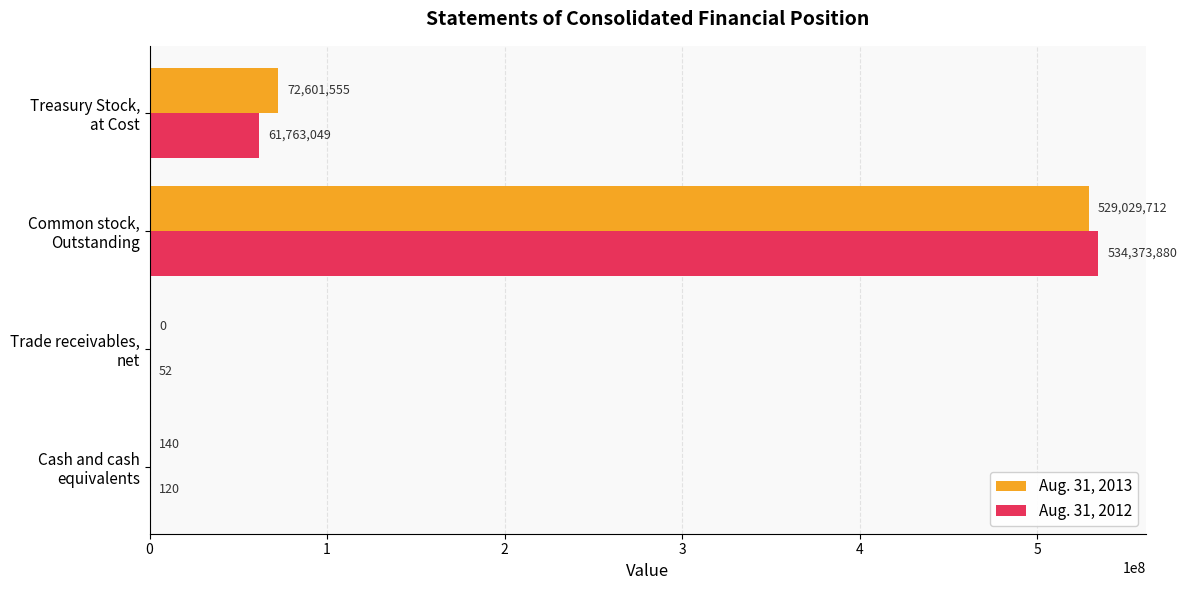

What is the highest value of the Aug. 31, 2013 series?

529029712